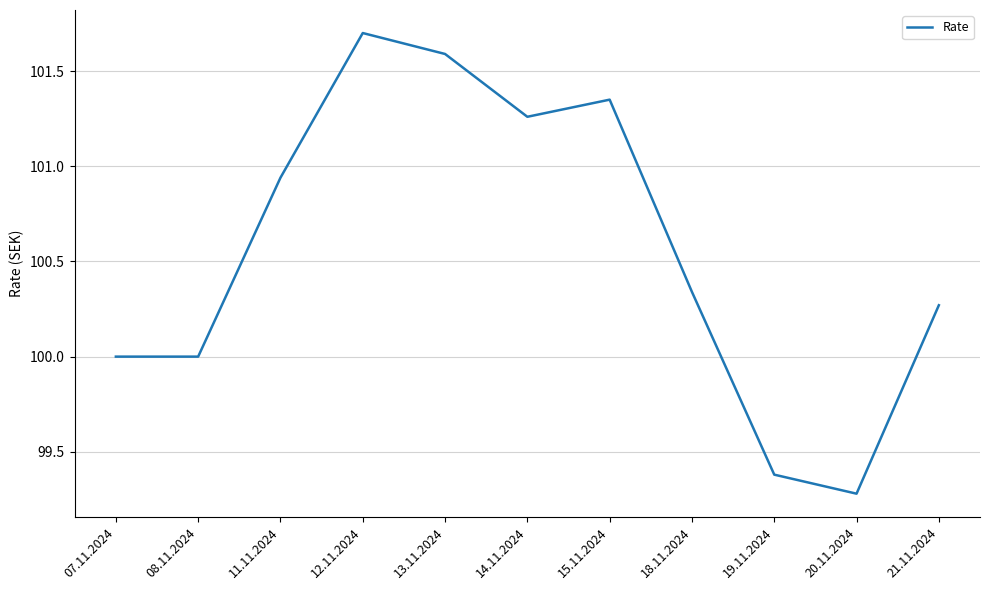

What is the ratio of the value at 12.11.2024 to the value at 20.11.2024?

1.0